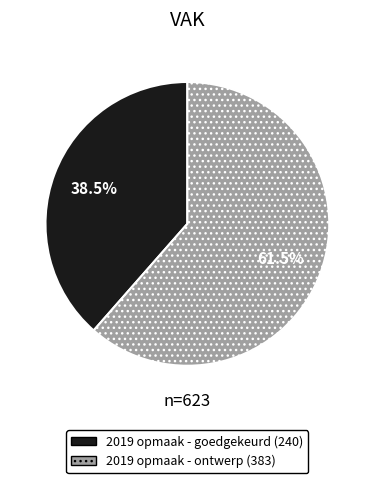

Does any single category account for the majority?

Yes